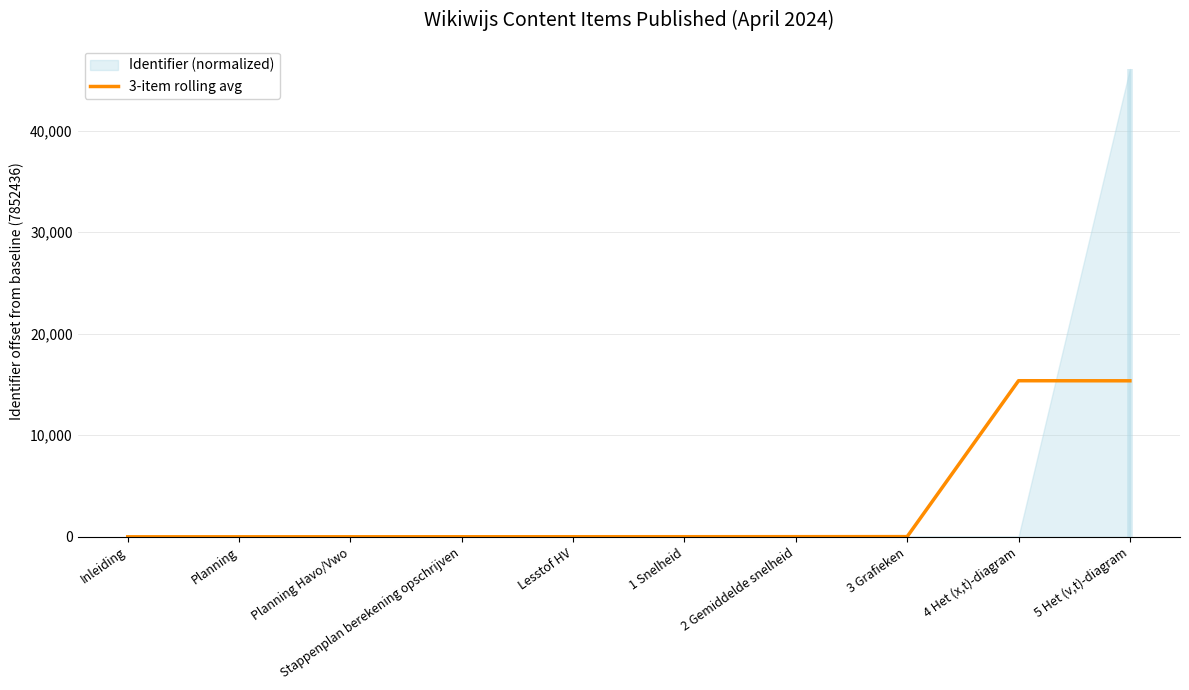

What is the value of the 10th point from the left?

15368.3